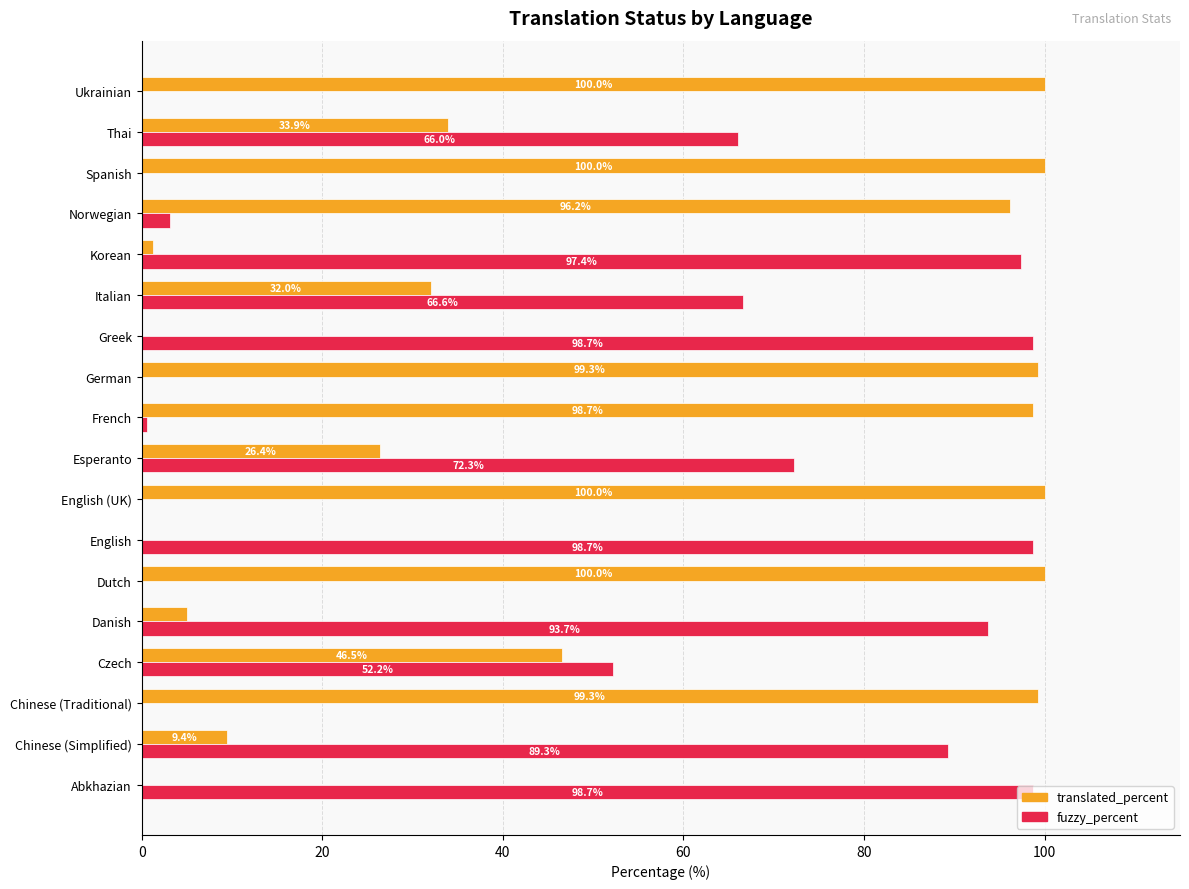

What is the total value across all series at Dutch?

100.0